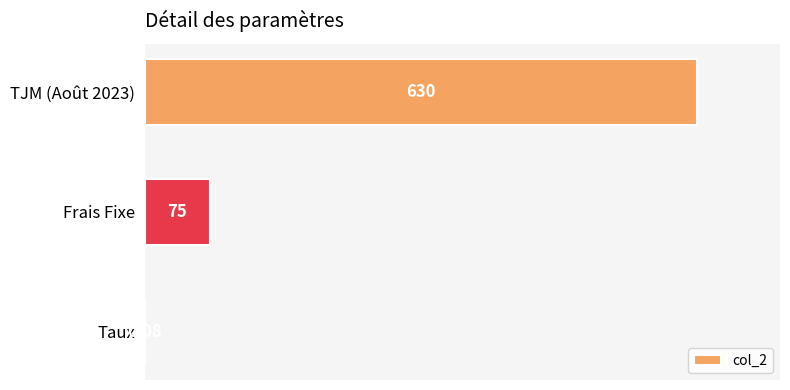

What is the sum of the values at TJM (Août 2023) and Frais Fixe?

705.0